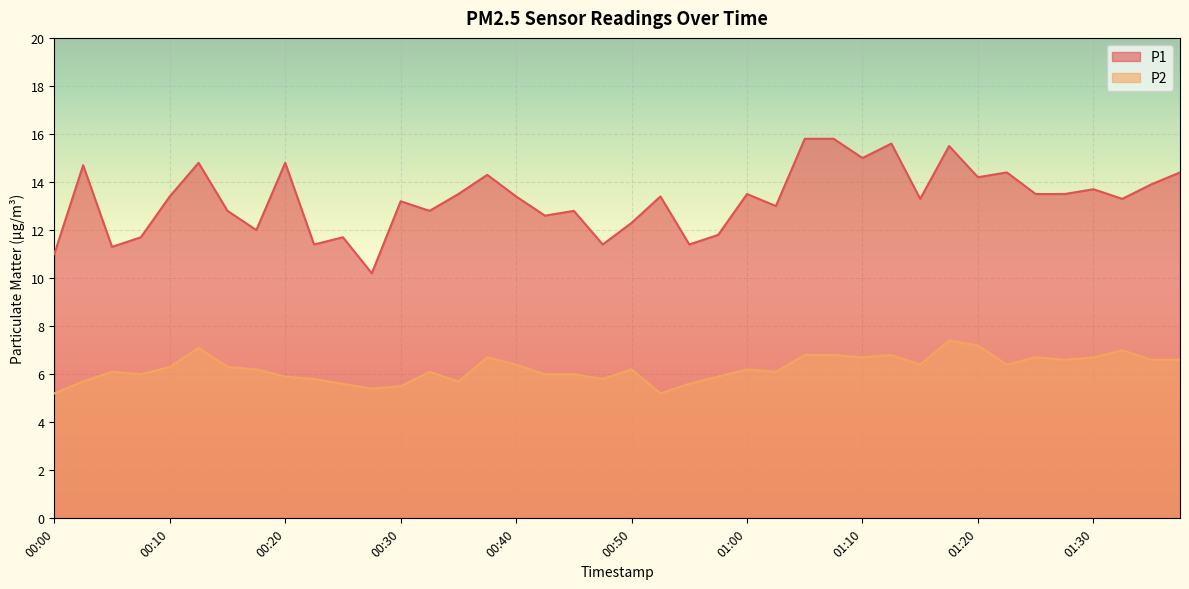

Between 01:25 and 01:00, which is larger?

01:25